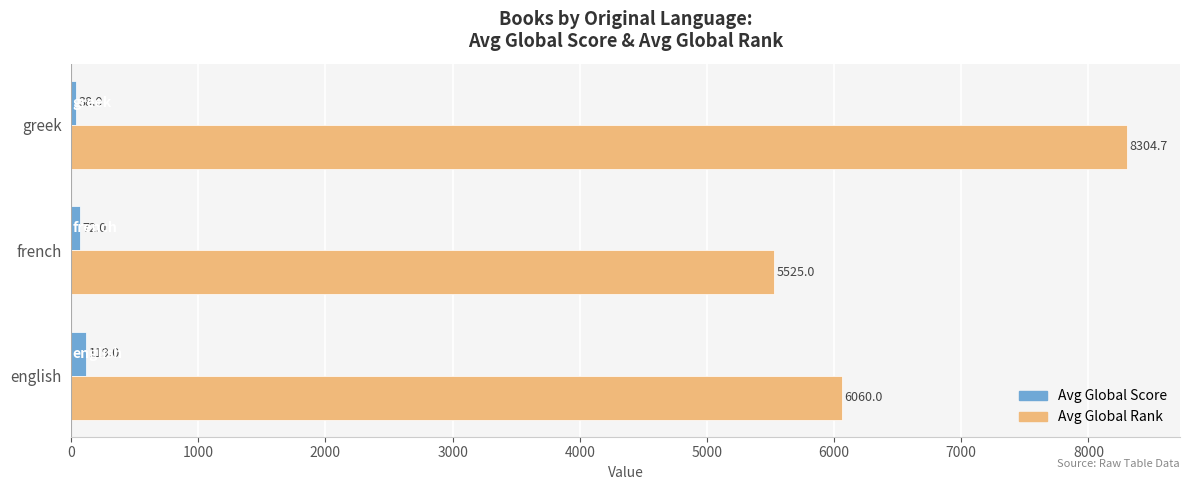

At how many categories does at least one series exceed 5179?

3